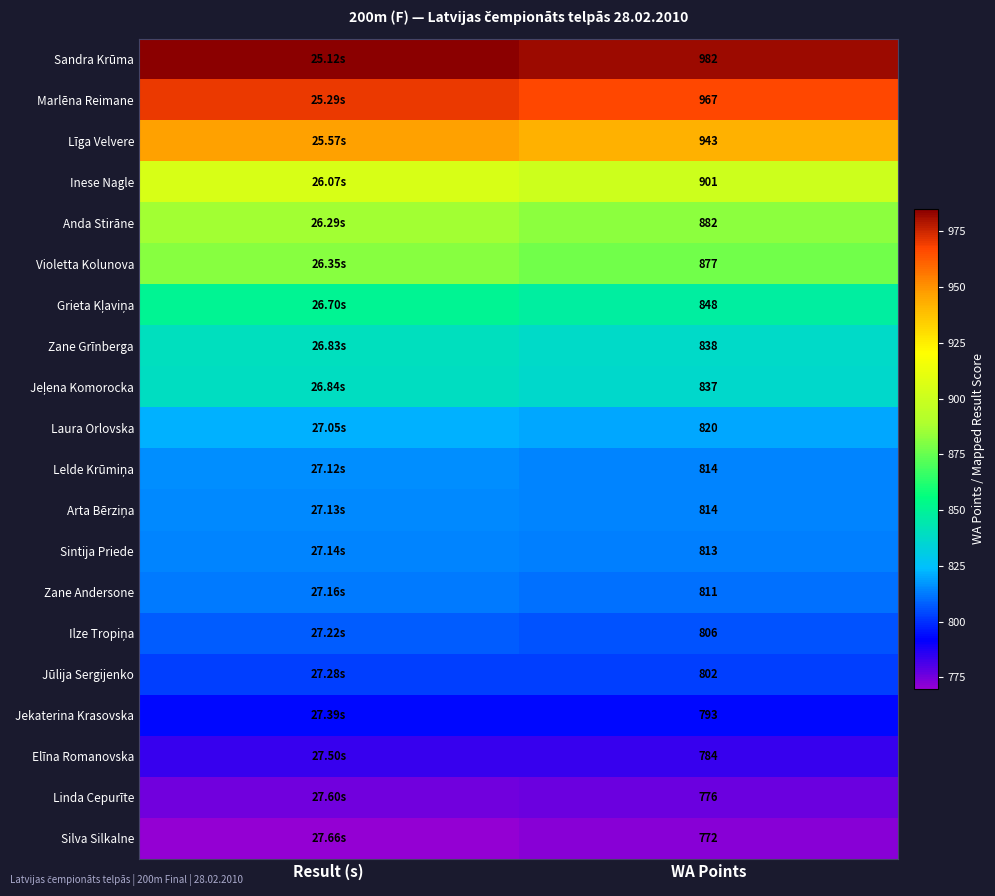

At which label is Zane Grīnberga closest to 839?

WA Points